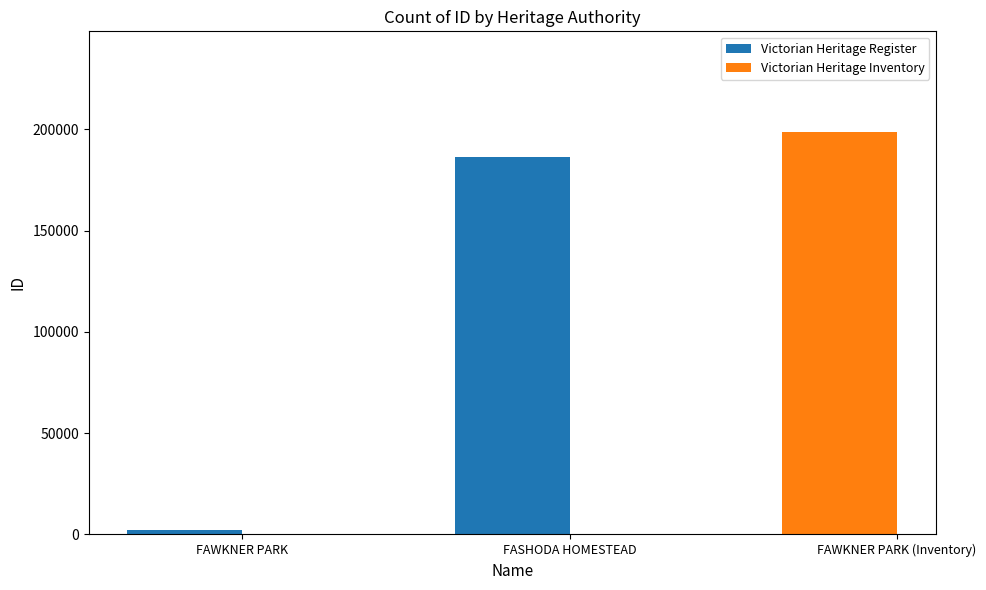

What is the change in value from FAWKNER PARK to FASHODA HOMESTEAD?

+184290